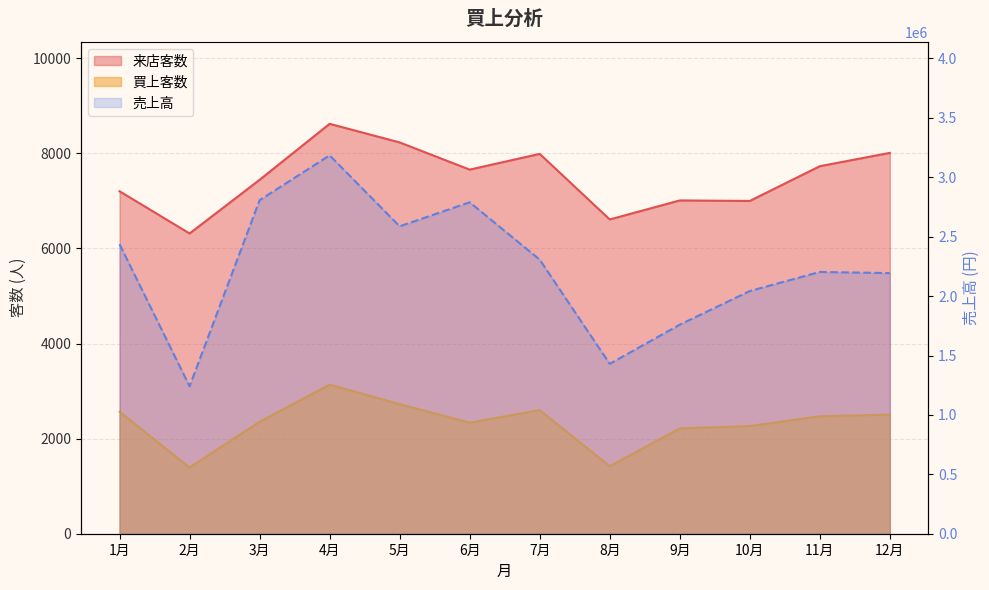

Reading left to right, extract all data points from this chart.

来店客数: 7203.0	6315.0	7444.0	8621.0	8230.0	7658.0	7989.0	6610.0	7010.0	6999.0	7730.0	8010.0
買上客数: 2565.0	1392.0	2355.0	3135.0	2725.0	2335.0	2600.0	1420.0	2215.0	2265.0	2470.0	2505.0
売上高: 2436750.0	1240980.0	2807340.0	3184525.5	2587267.5	2789689.5	2306940.0	1429800.0	1759596.0	2042734.5	2203206.0	2193574.5